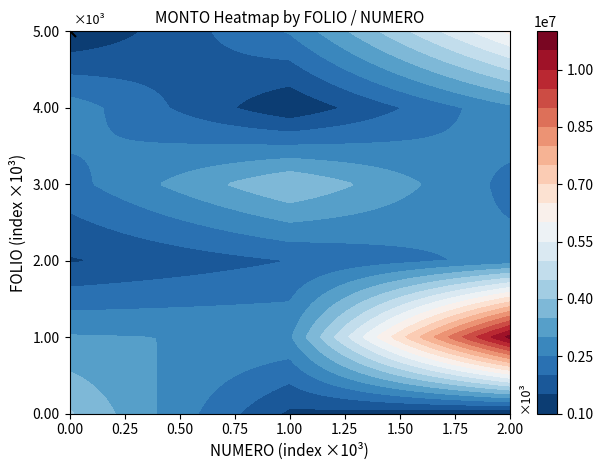

What is the greatest value displayed?

10701212.7